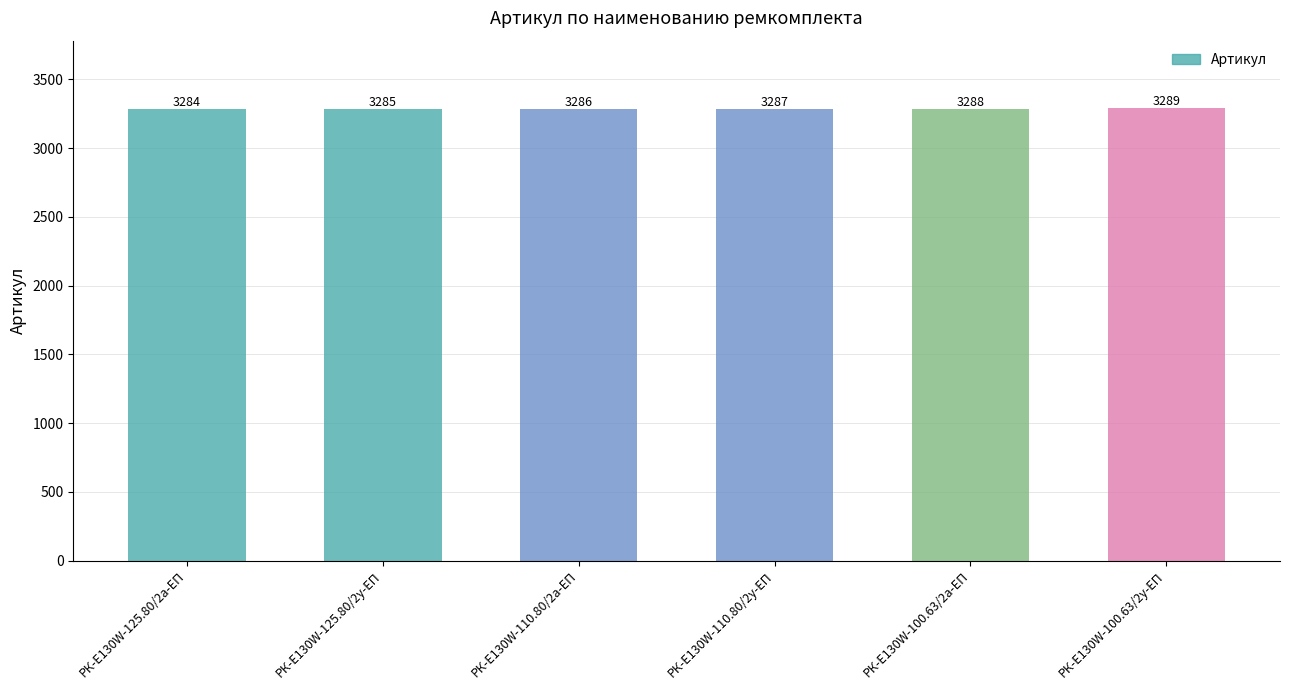

True or false: the data shows 1952 at РК-E130W-110.80/2у-ЕП.

False